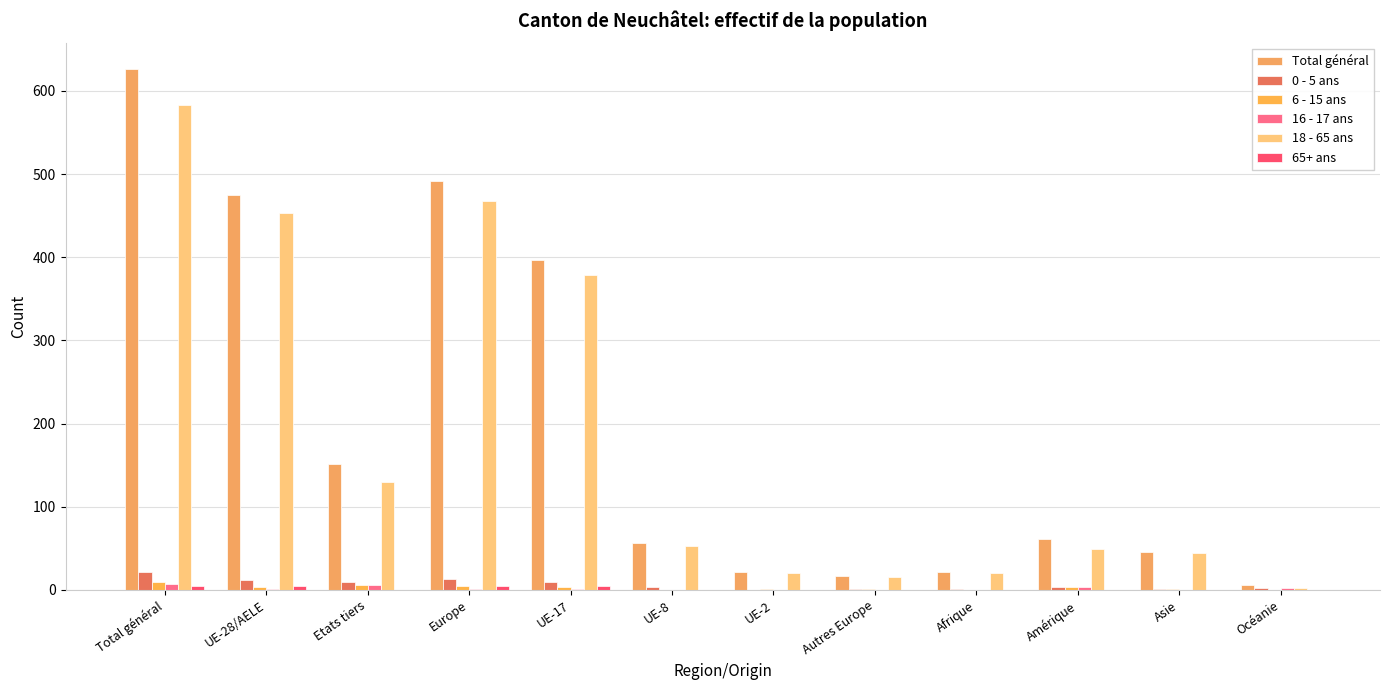

Rank the series by their maximum value, from highest to lowest.

Total général, 18 - 65 ans, 0 - 5 ans, 6 - 15 ans, 16 - 17 ans, 65+ ans